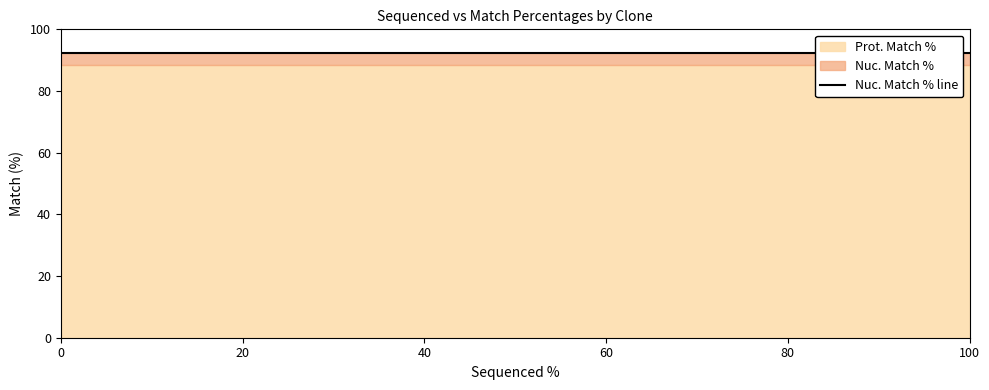

At how many categories does at least one series exceed 91?

3